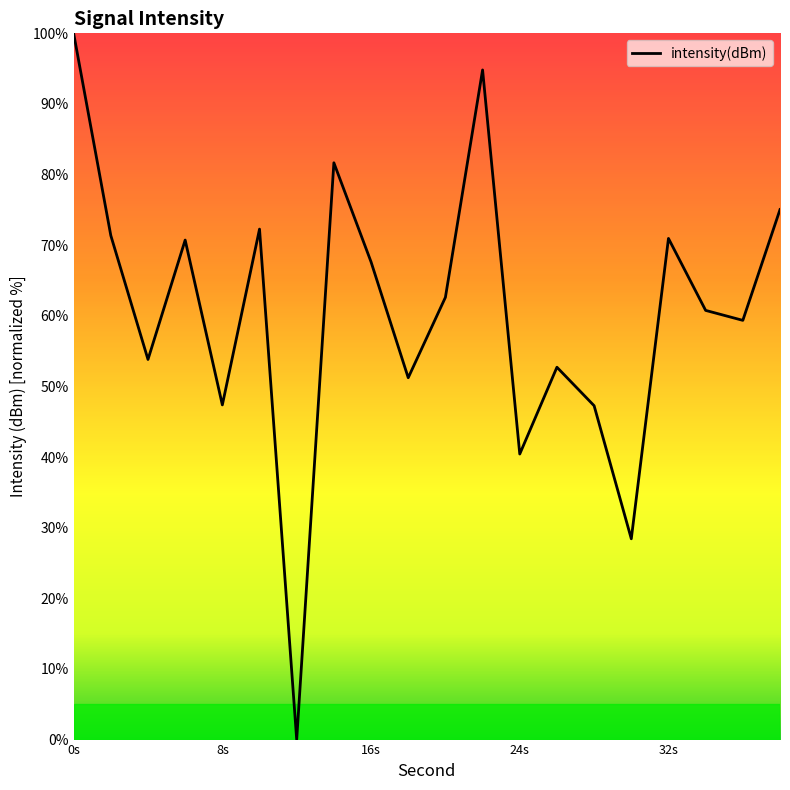

How many interior local valleys (lower than both neighbors) does the data have?

7